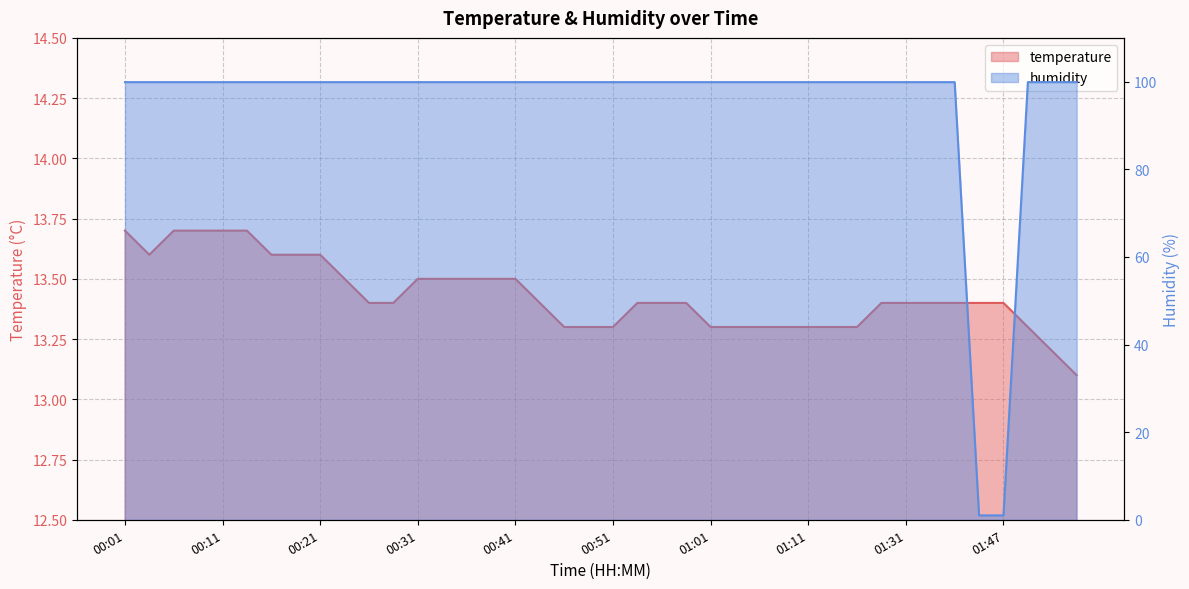

How many times do temperature and humidity cross each other?

2